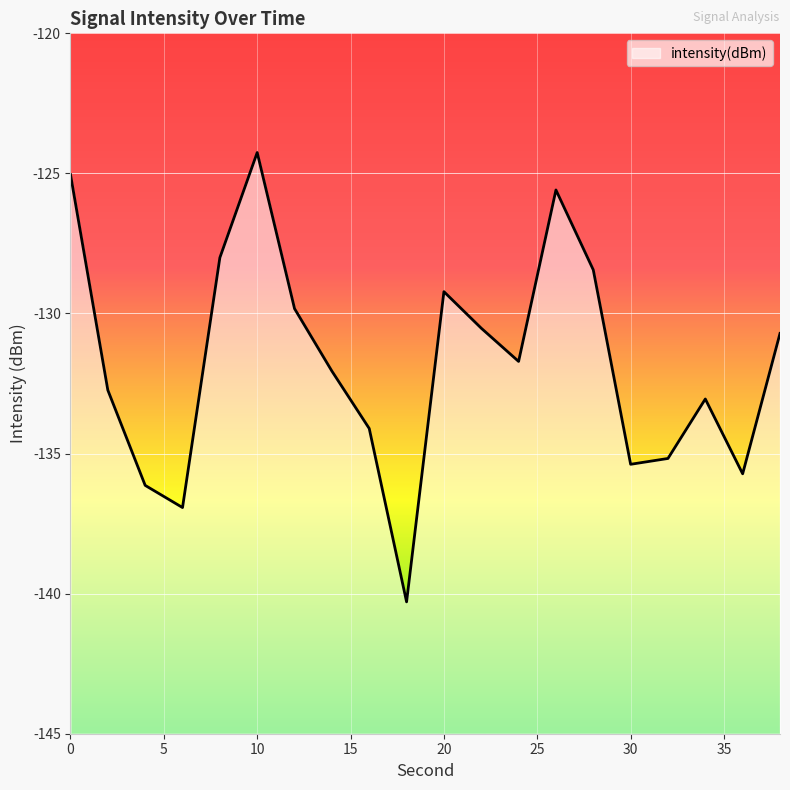

What is the difference between the maximum and second lowest values?

12.7